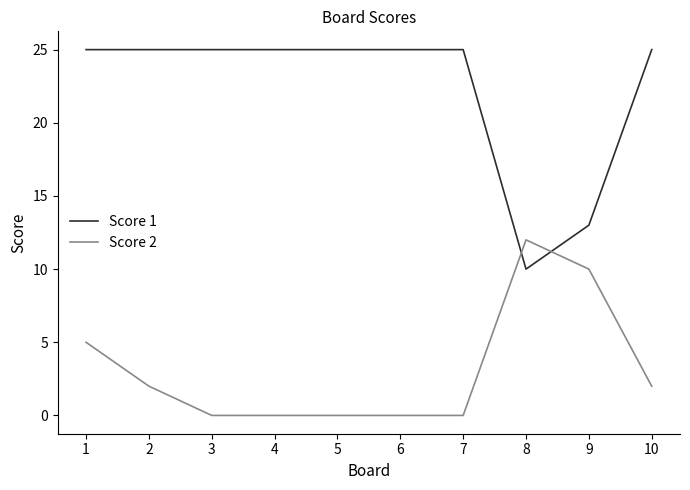

Reading left to right, transcribe all the data shown in this chart.

Score 1: 1=25	2=25	3=25	4=25	5=25	6=25	7=25	8=10	9=13	10=25
Score 2: 1=5	2=2	3=0	4=0	5=0	6=0	7=0	8=12	9=10	10=2